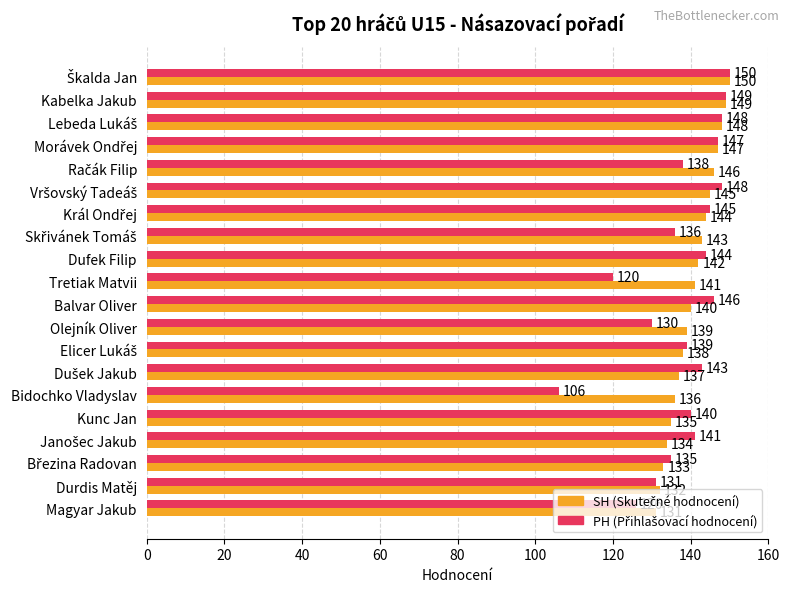

What is the total value across all series at Kunc Jan?

275